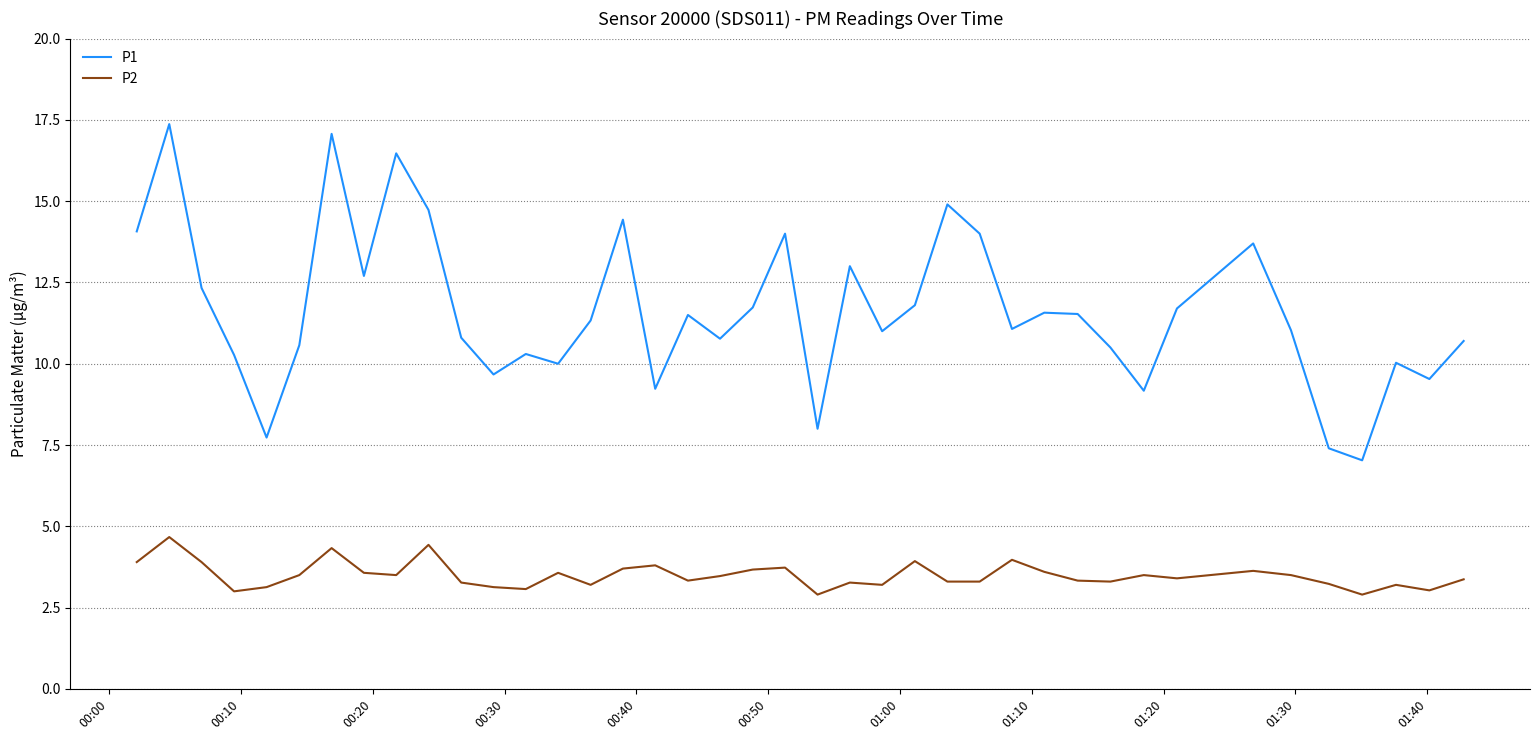

True or false: P2 has more than 0 interior local peaks.

True